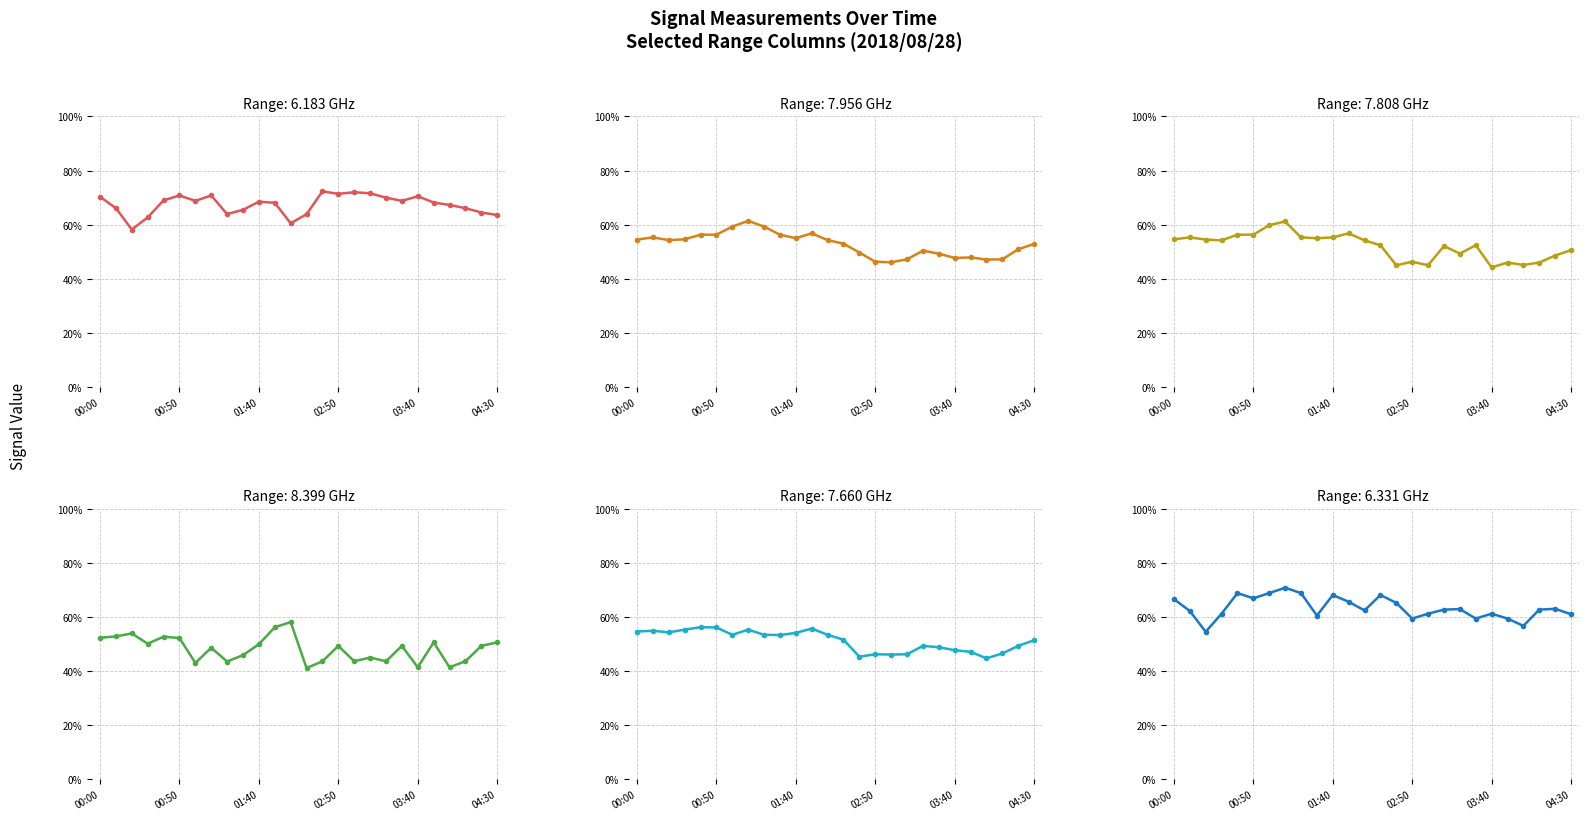

What is the spread (max minus min) of values at 2018/08/28 03:20?

26.4